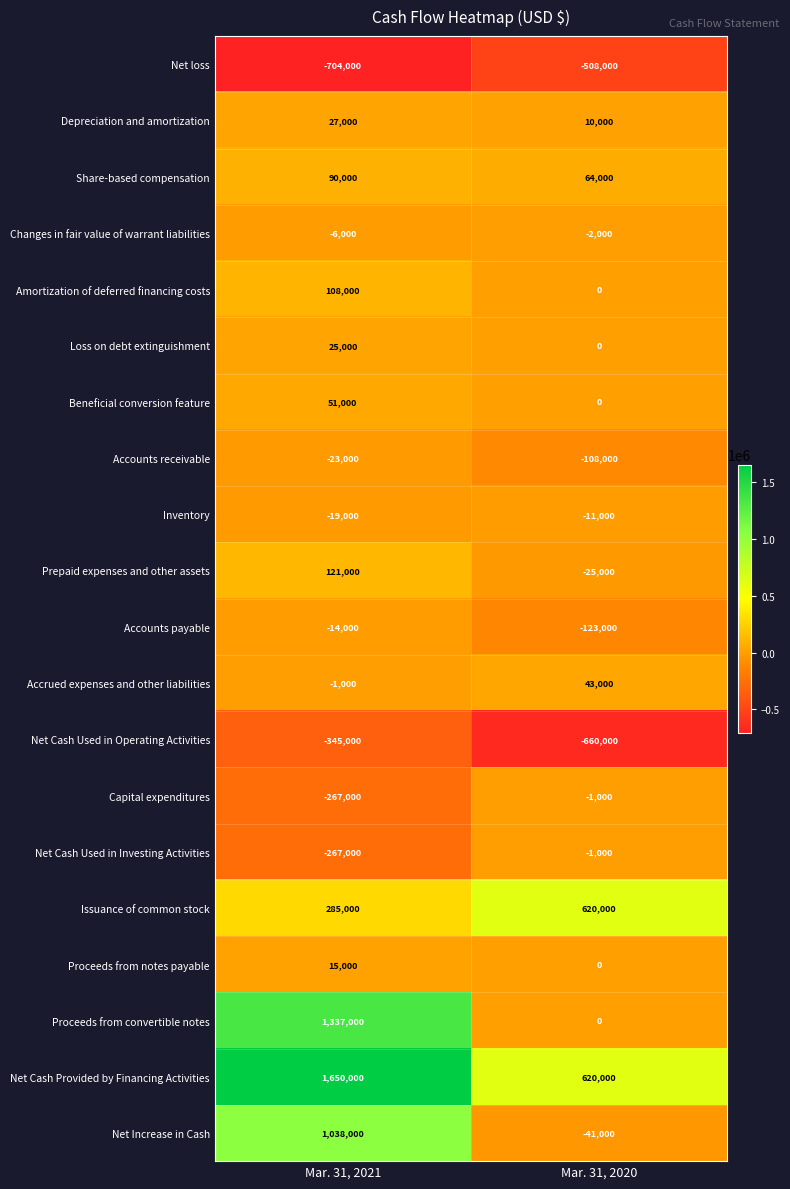

At which category does the chart reach its minimum across all series?

Mar. 31, 2021